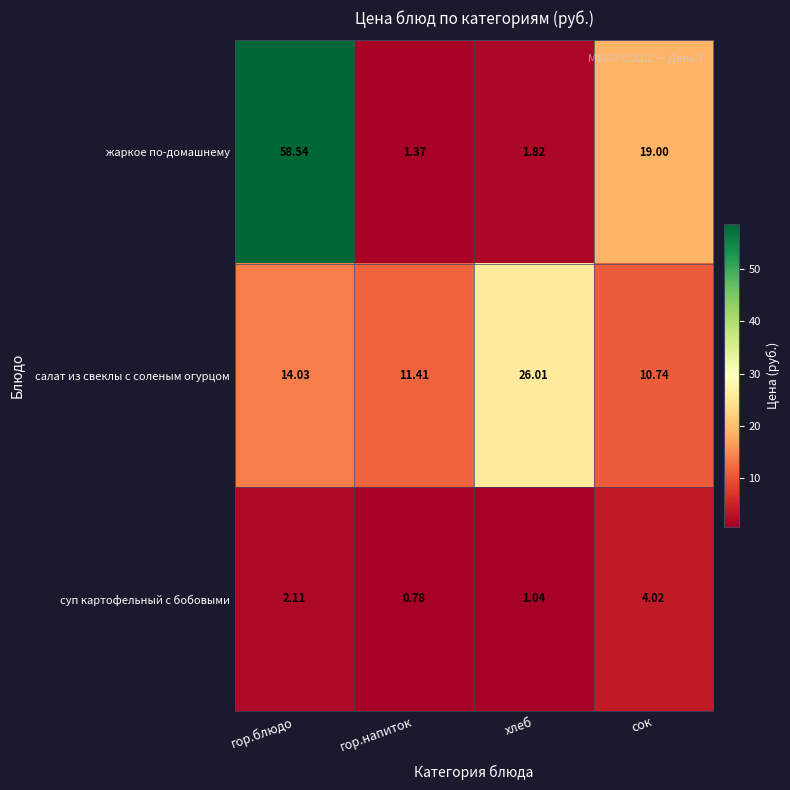

At which category is the sum across all series the highest?

гор.блюдо